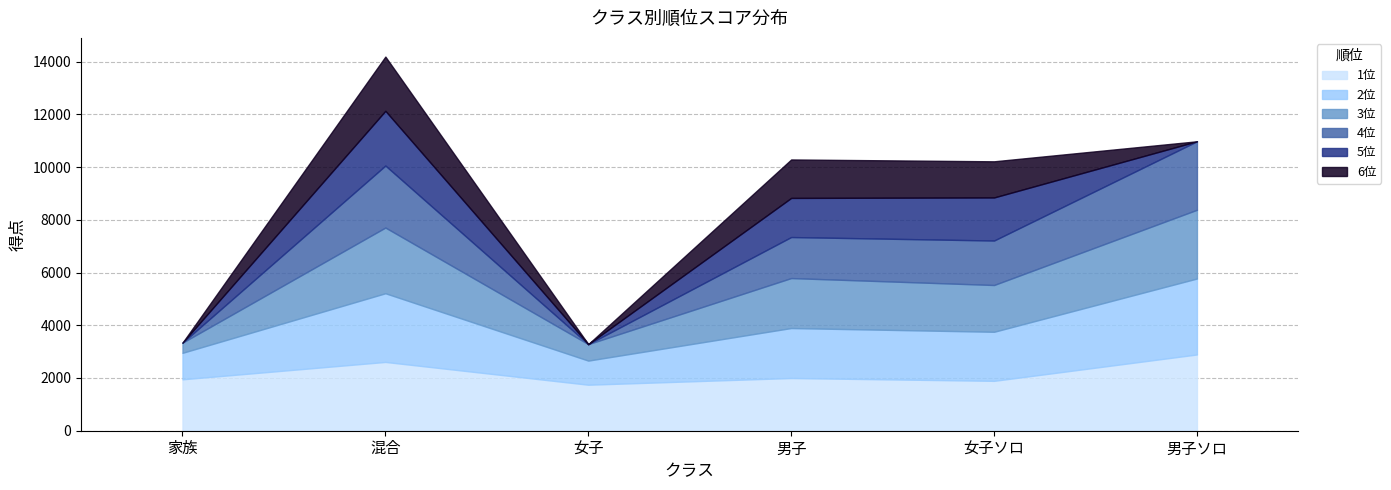

True or false: 4位 has a value of 0 at 女子.

True